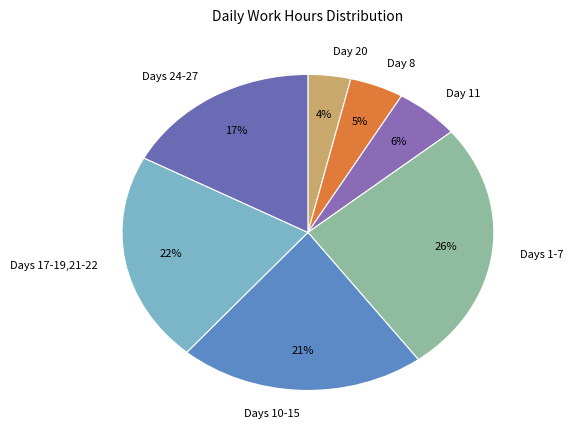

Is the sum of Days 10-15 and Day 20 greater than half?

No